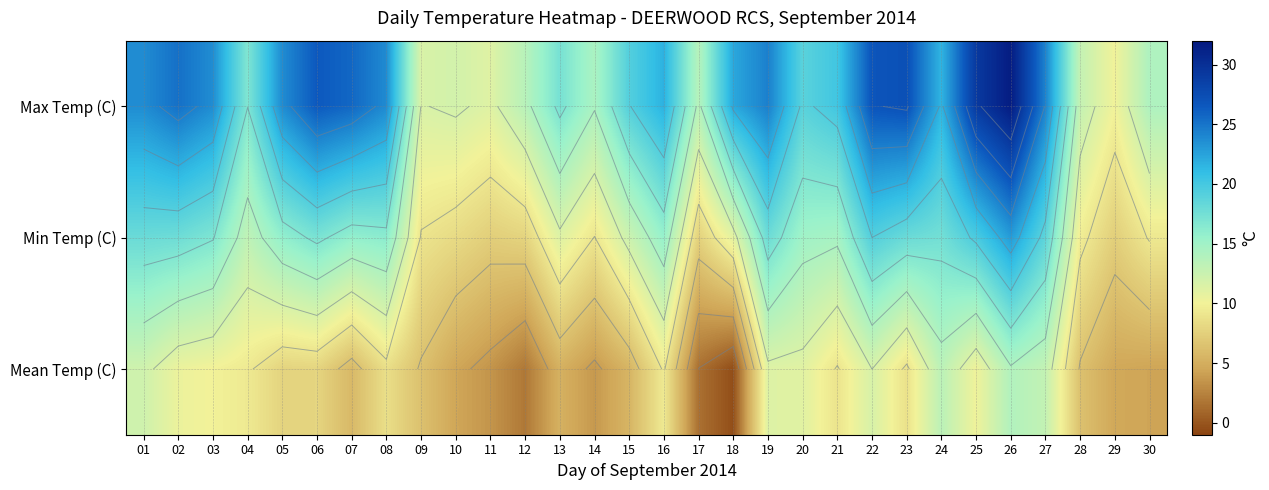

At which label does Mean Temp (C) first exceed 8?

01